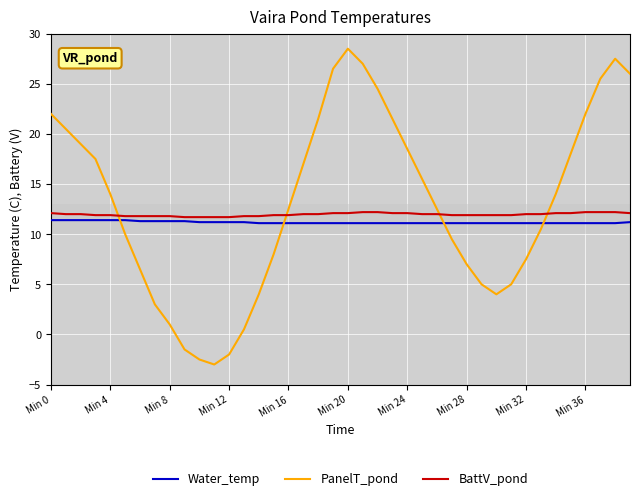

Where does the BattV_pond series first go above 12?

Min 0